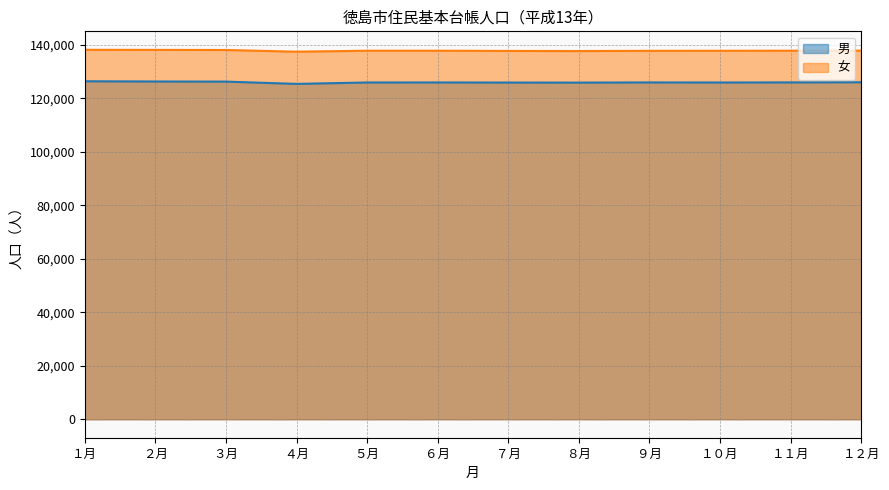

What position from the left is ６月?

6